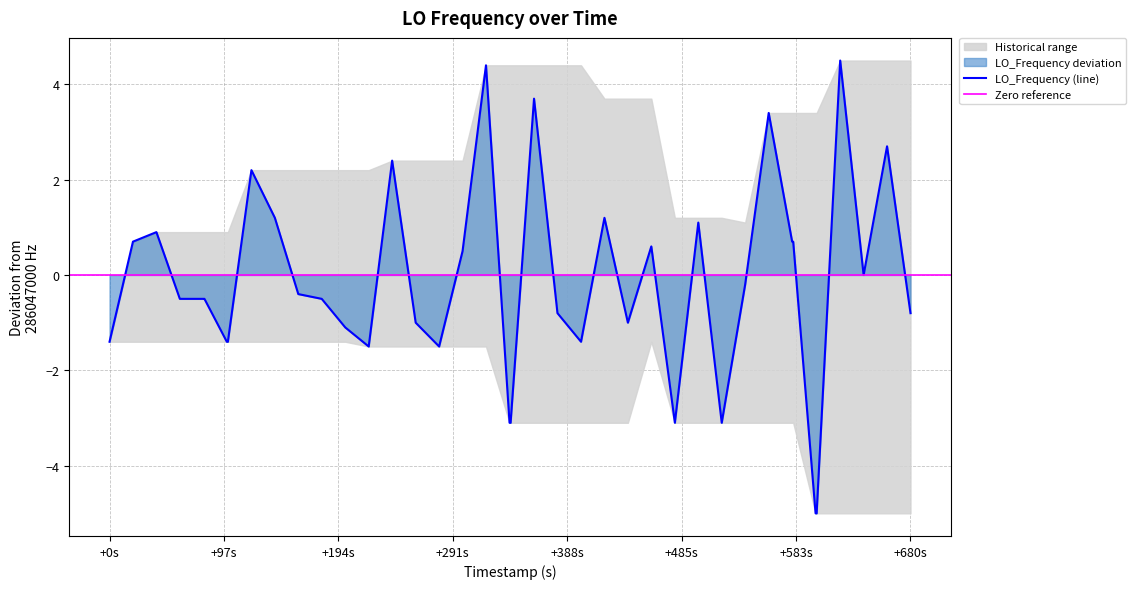

The value of LO_Frequency (line) at +680s is -0.8. True or false?

True